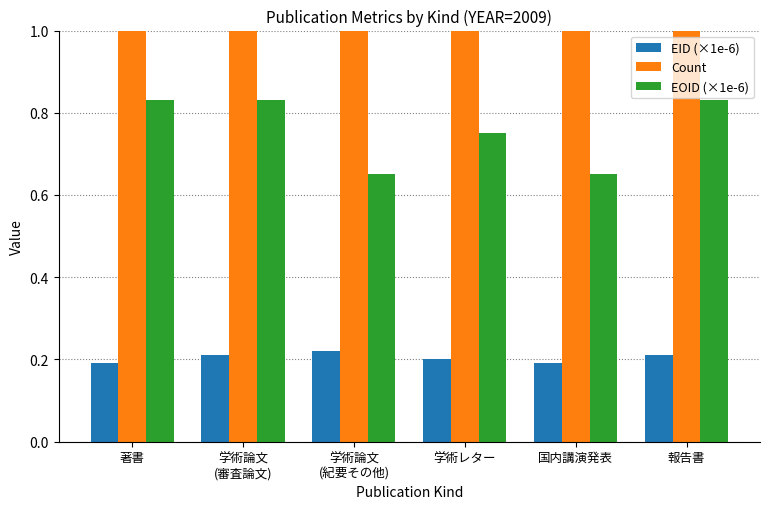

Rank the series by their maximum value, from highest to lowest.

Count, EOID (×1e-6), EID (×1e-6)